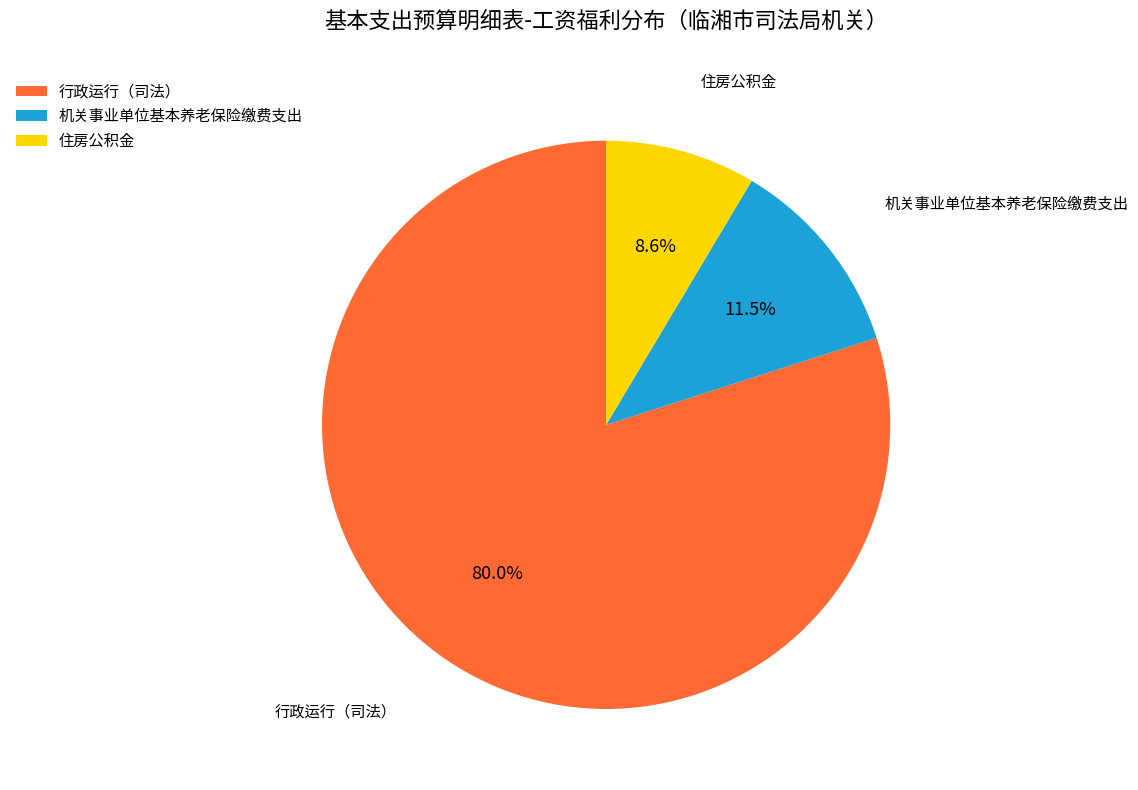

Combined, what portion of the pie is 机关事业单位基本养老保险缴费支出 and 行政运行（司法）?

91.4%